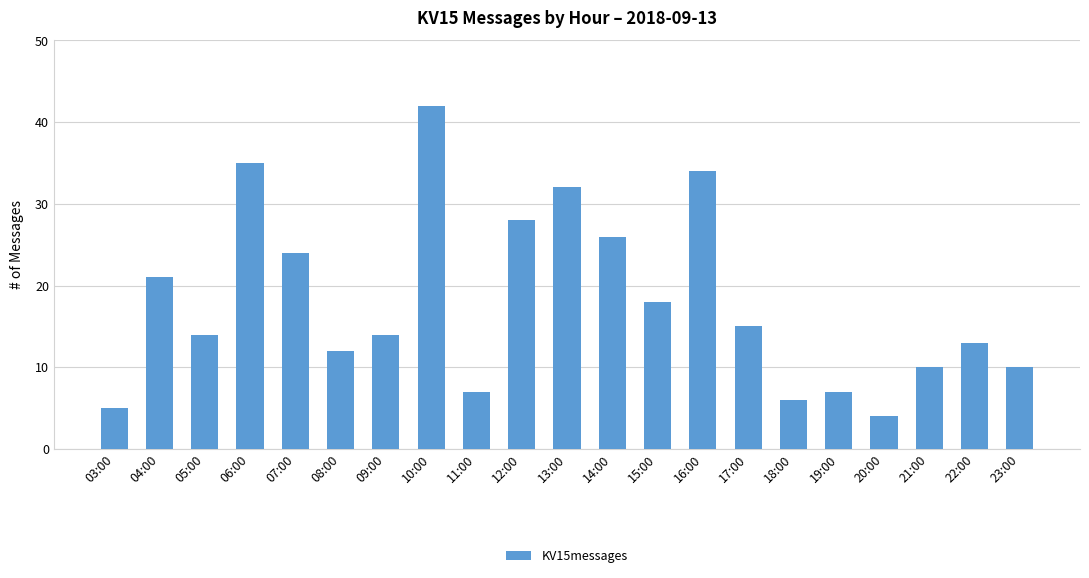

What is the difference between the values at 12:00 and 06:00?

7